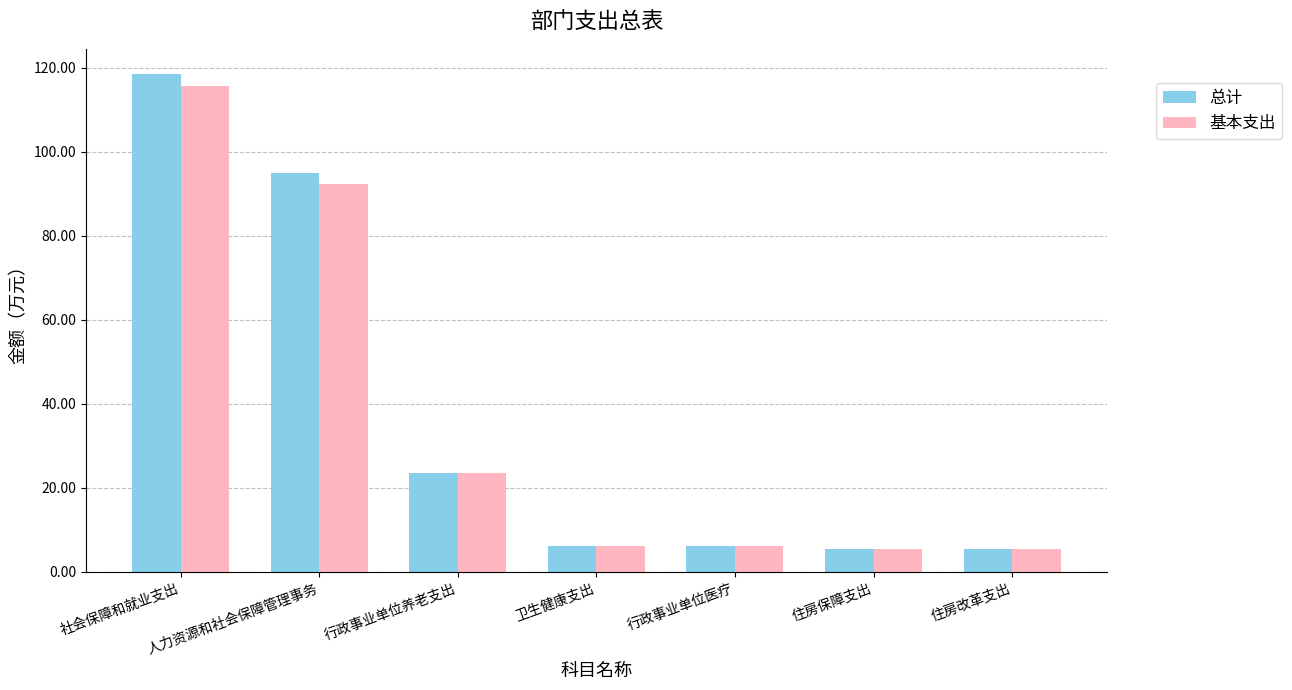

The value of 基本支出 at 卫生健康支出 is 6.0. True or false?

True